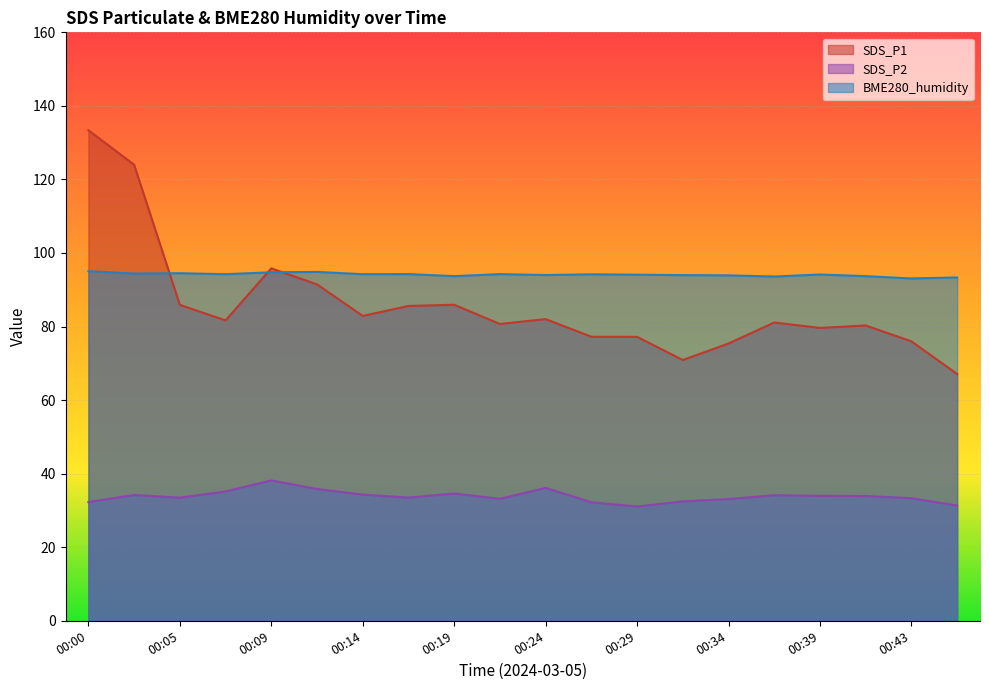

True or false: SDS_P1 and SDS_P2 intersect in this chart.

False